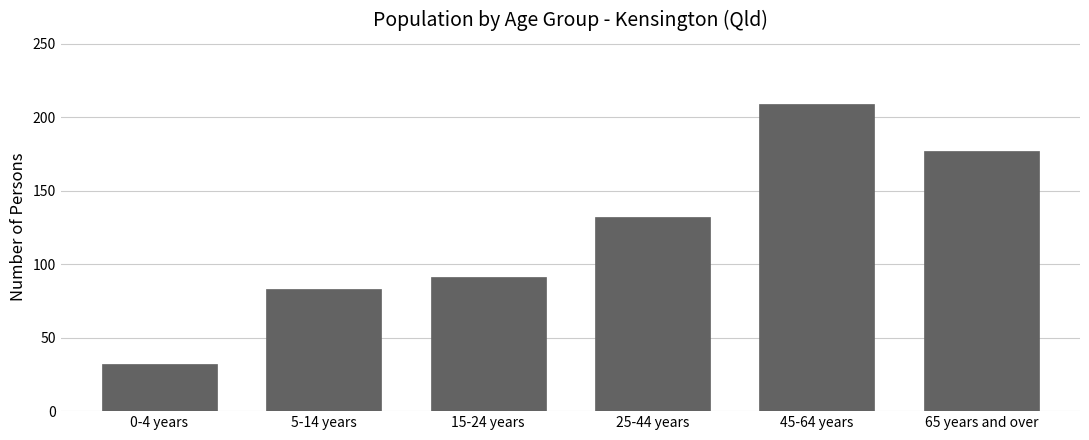

Reading left to right, what are all the values shown in this chart?

0-4 years=32	5-14 years=83	15-24 years=91	25-44 years=132	45-64 years=209	65 years and over=177